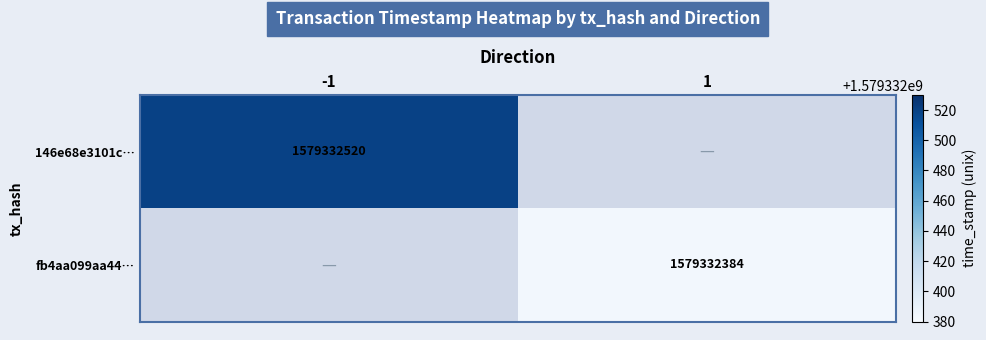

At which category does the chart reach its minimum across all series?

1